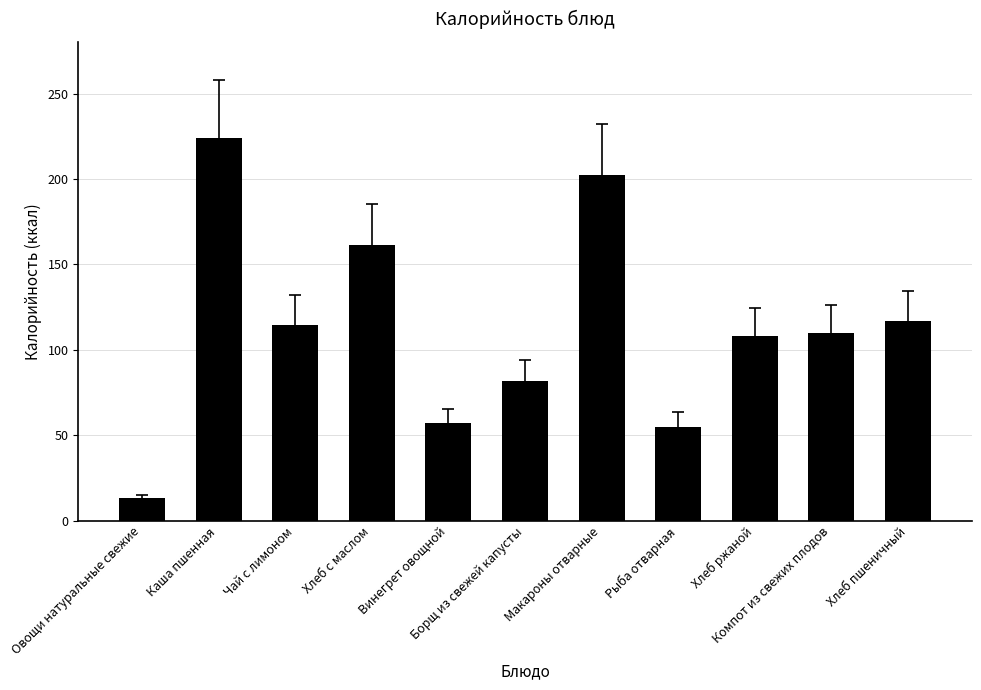

Which has a higher value, Хлеб пшеничный or Рыба отварная?

Хлеб пшеничный